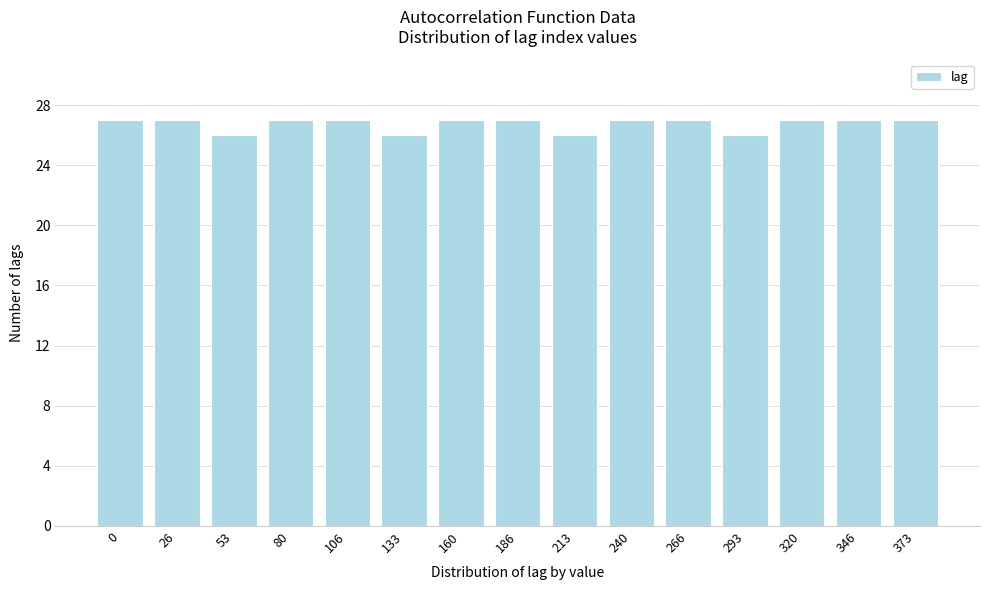

Reading left to right, what are all the values shown in this chart?

0=27	26=27	53=26	80=27	106=27	133=26	160=27	186=27	213=26	240=27	266=27	293=26	320=27	346=27	373=27